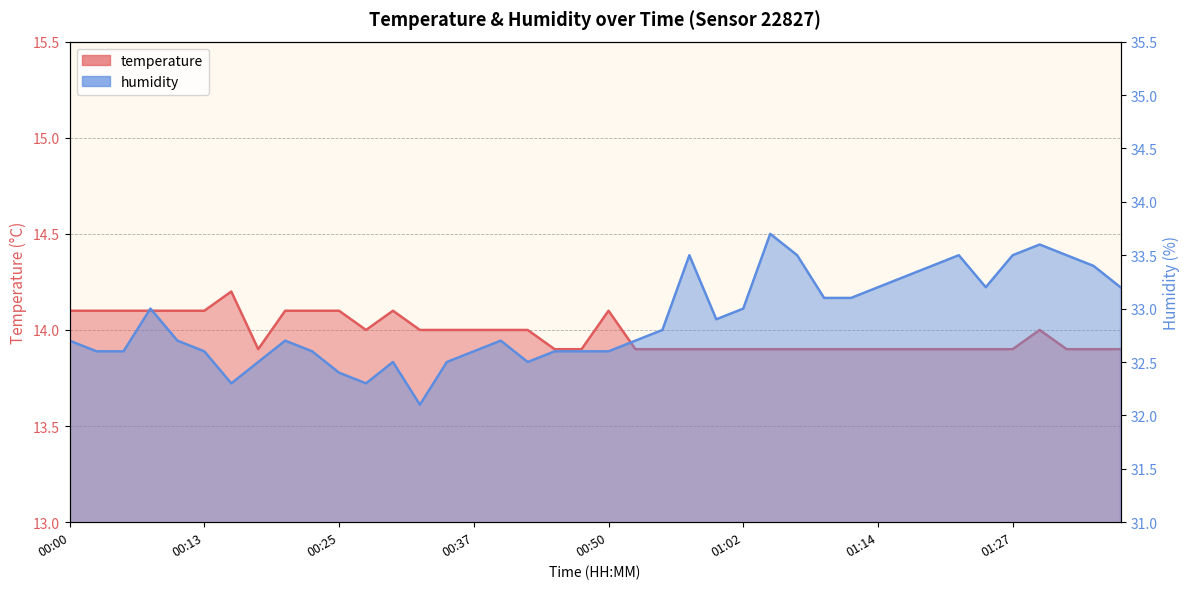

Read the humidity value at 01:34.

33.4